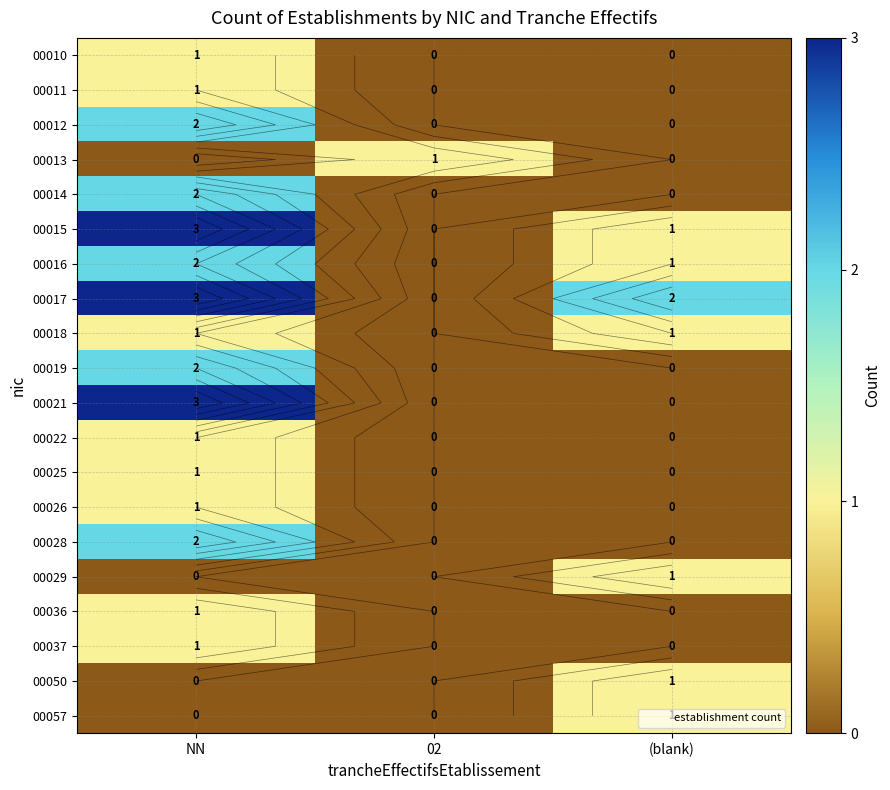

Where is 00014 nearest to the value 1?

NN